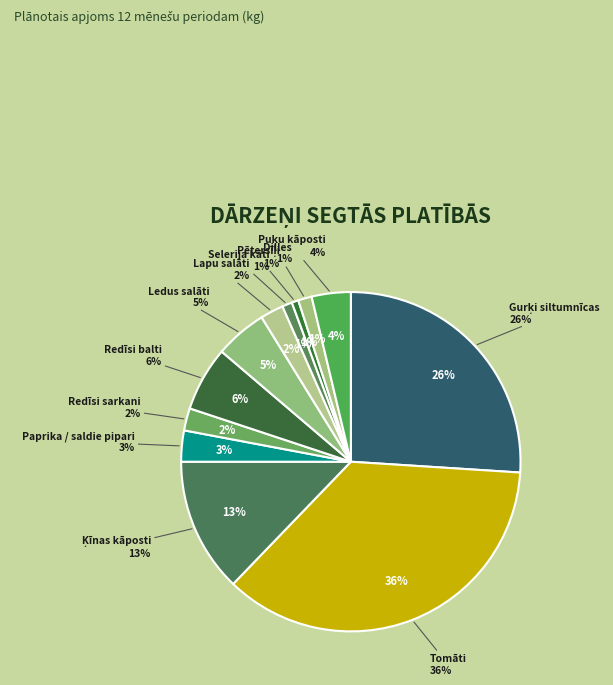

Rank the categories by value from lowest to highest.

Pētersīļi, Selerija kāti, Dilles, Redīsi sarkani, Lapu salāti, Paprika / saldie pipari, Puķu kāposti, Ledus salāti, Redīsi balti, Ķīnas kāposti, Gurķi siltumnīcas, Tomāti